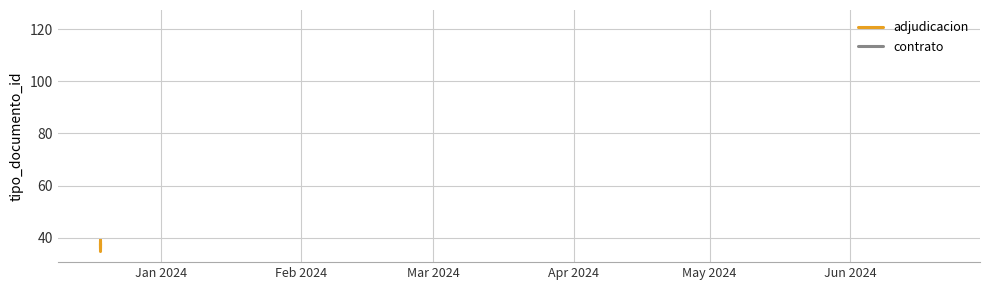

What is the difference between the values at May 2024 and Jan 2024?

2